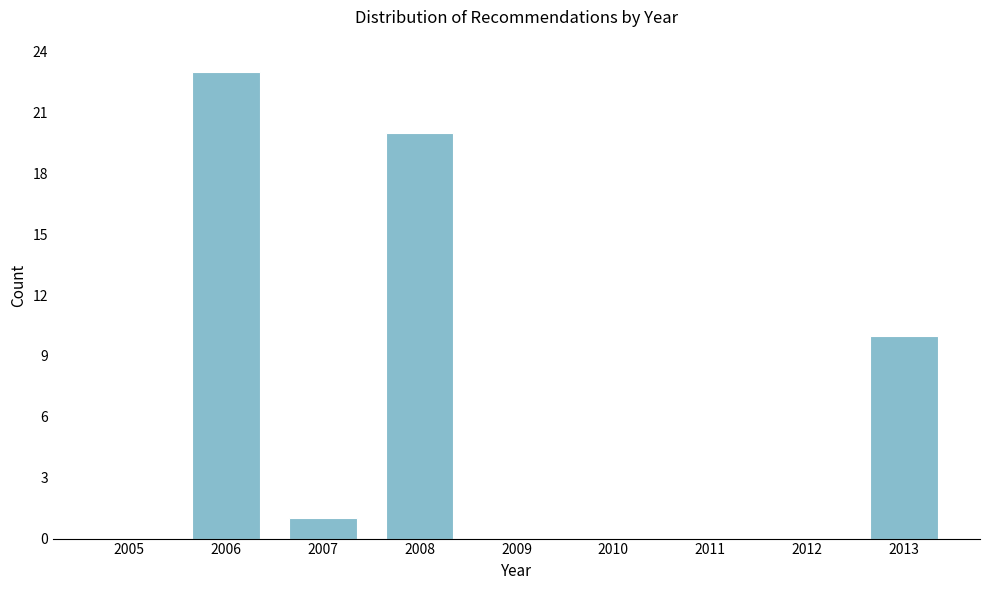

Reading left to right, extract all data points from this chart.

2005=0	2006=23	2007=1	2008=20	2009=0	2010=0	2011=0	2012=0	2013=10